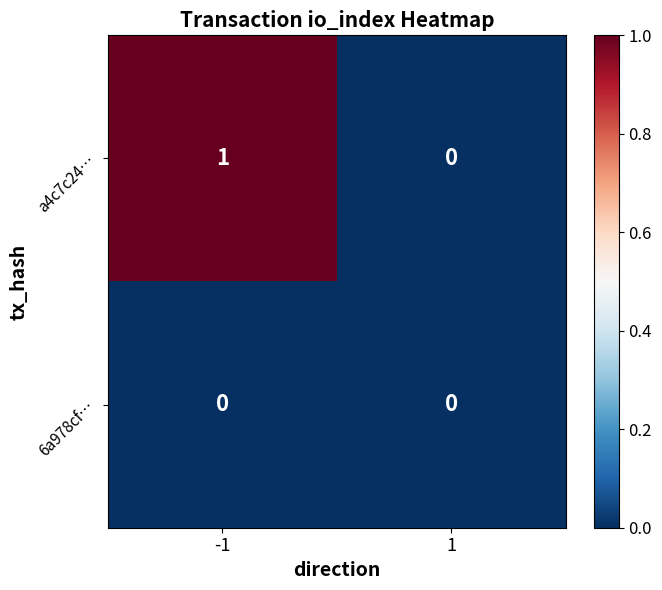

True or false: 6a978cf… has a value of 0 at -1.

True